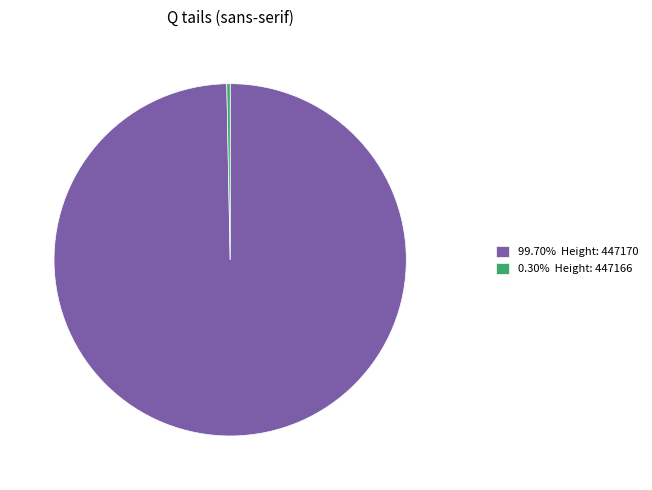

Does any single category account for the majority?

Yes